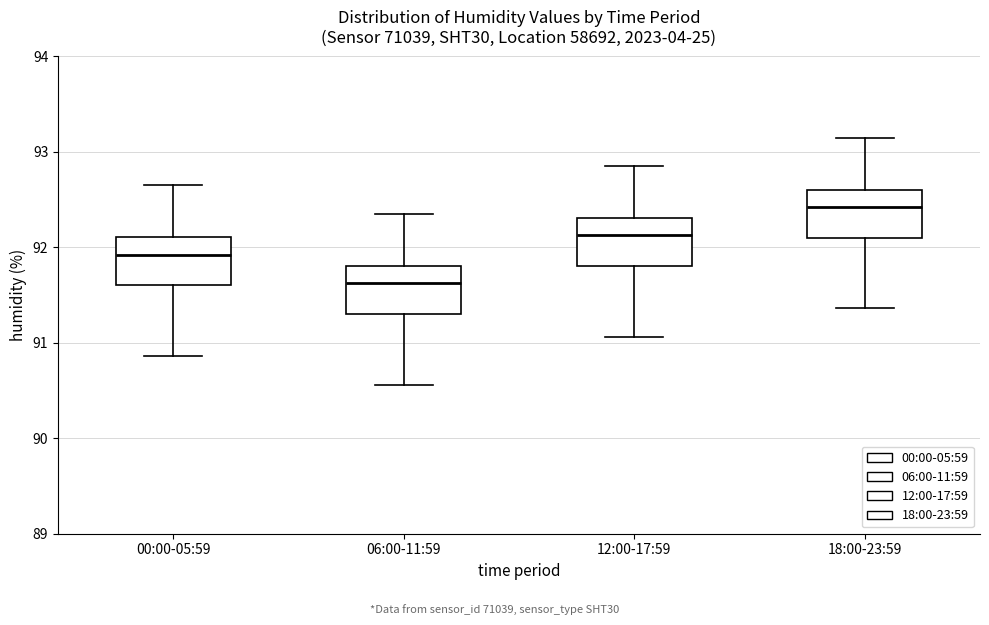

Which box's median line is the highest?

18:00-23:59